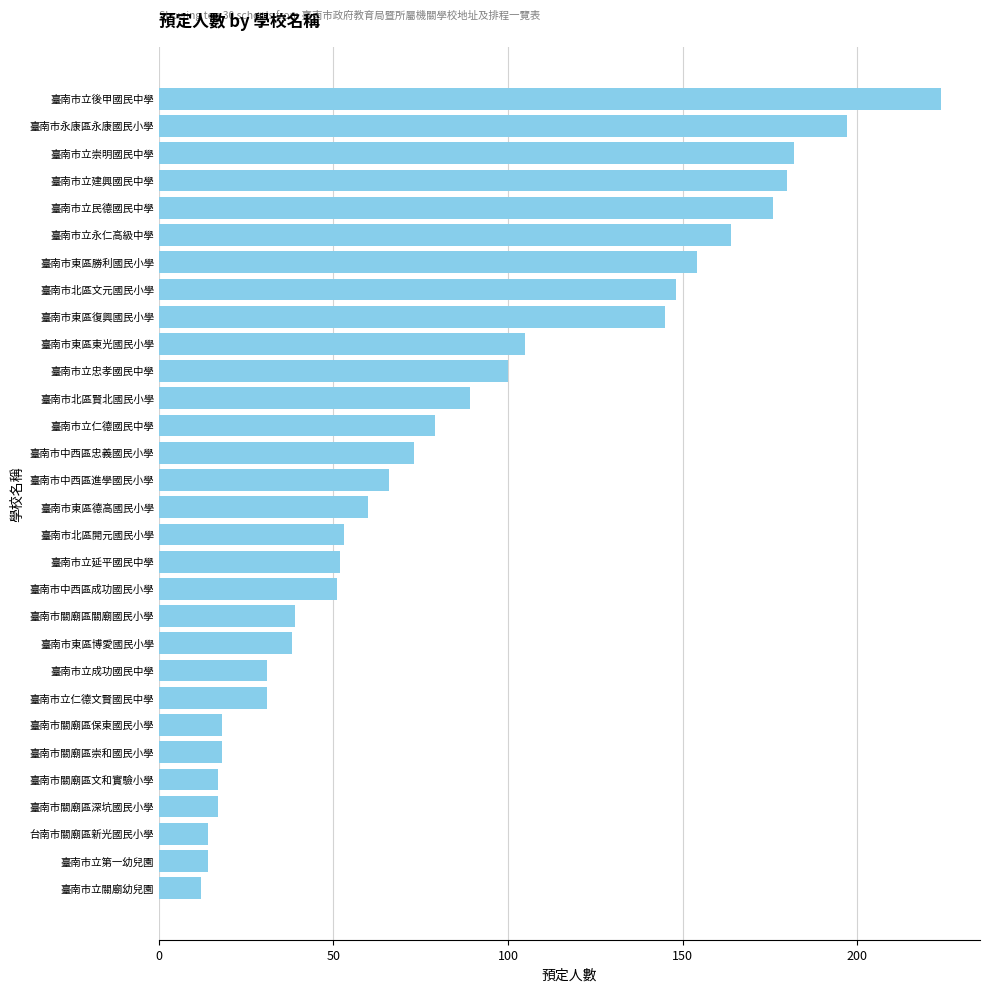

At which label is the value closest to 118?

臺南市東區東光國民小學